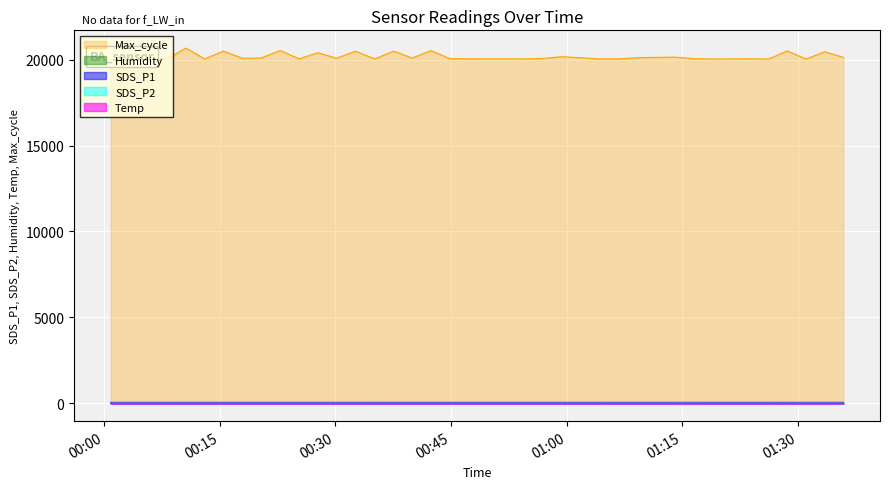

Which series has the widest spread of values?

Max_cycle